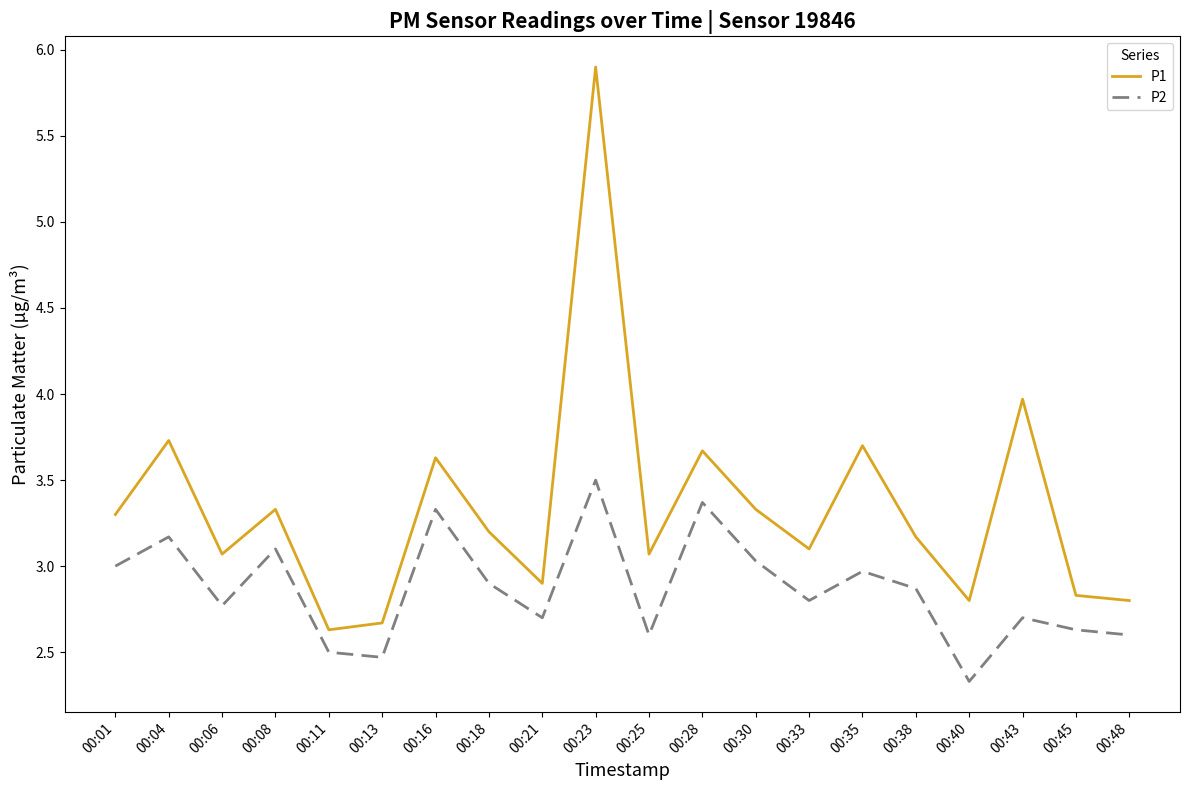

At which category does P1 reach its first local valley?

00:06